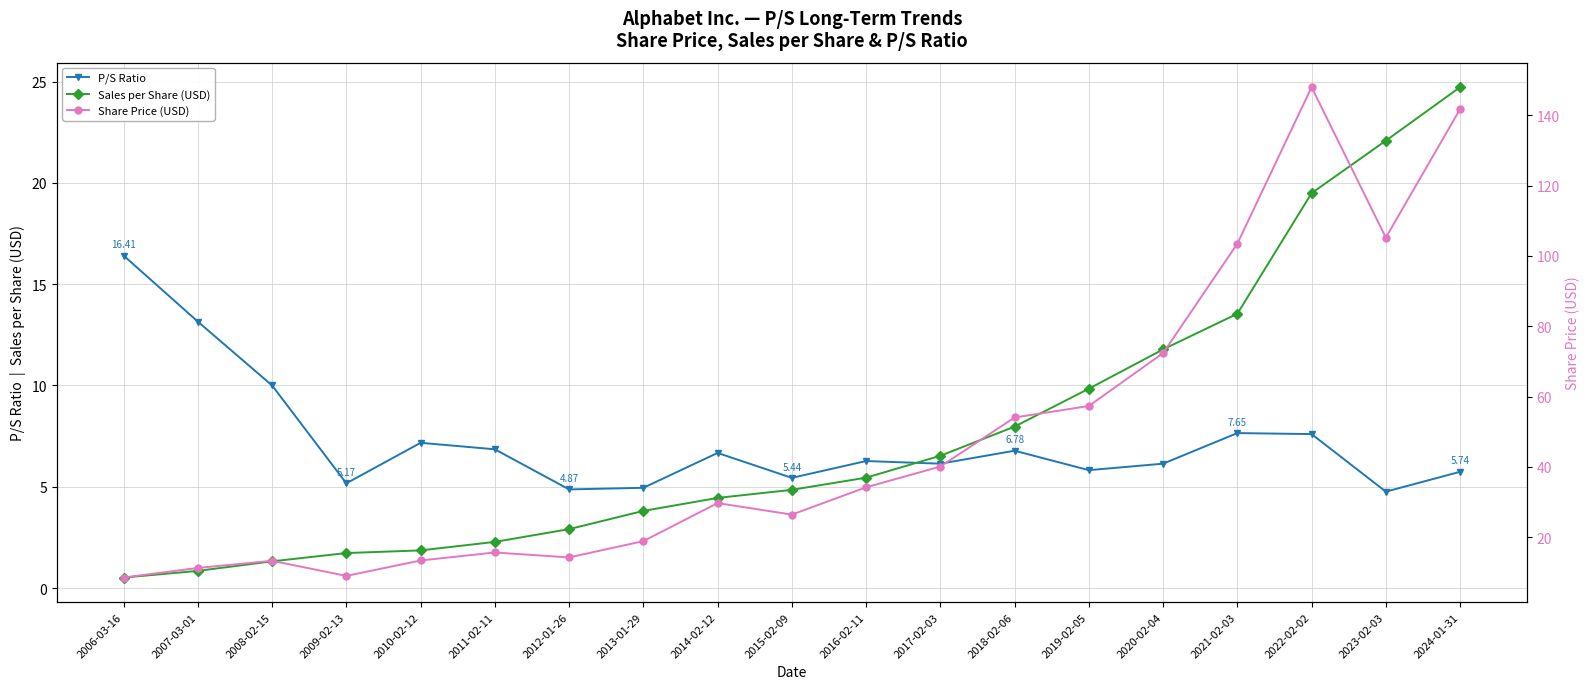

How many values in the P/S Ratio series are below 6?

7